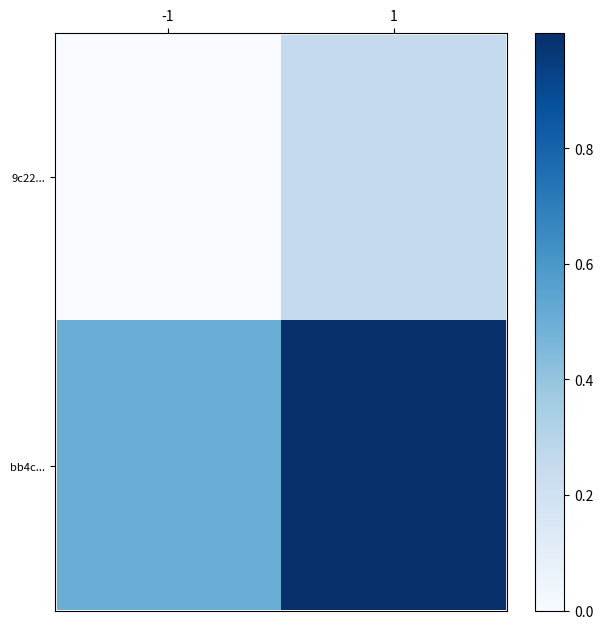

Which series has the largest total across all categories?

bb4c...